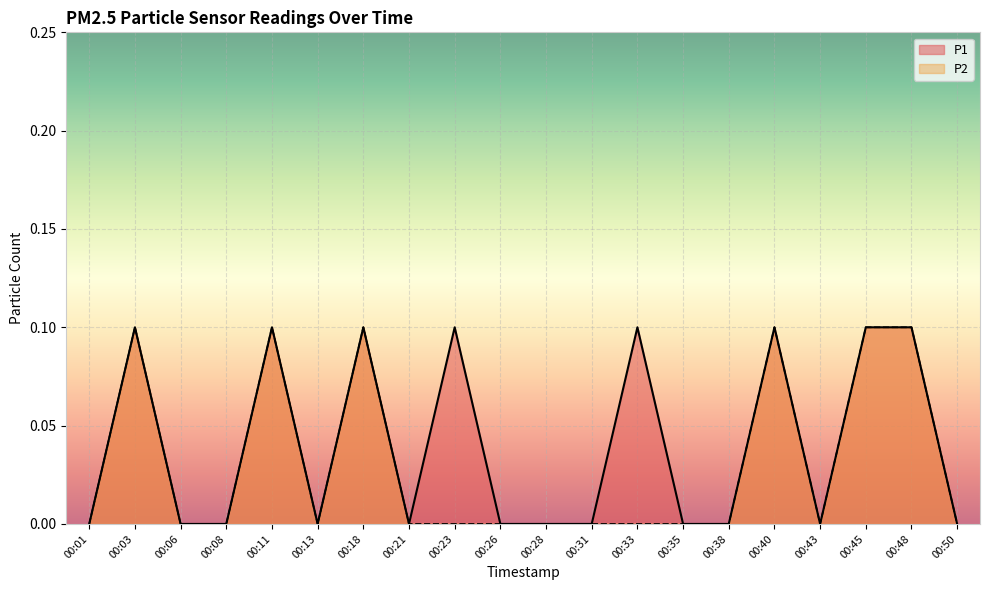

Reading left to right, extract all data points from this chart.

P1: 0.0	0.1	0.0	0.0	0.1	0.0	0.1	0.0	0.1	0.0	0.0	0.0	0.1	0.0	0.0	0.1	0.0	0.1	0.1	0.0
P2: 0.0	0.1	0.0	0.0	0.1	0.0	0.1	0.0	0.0	0.0	0.0	0.0	0.0	0.0	0.0	0.1	0.0	0.1	0.1	0.0